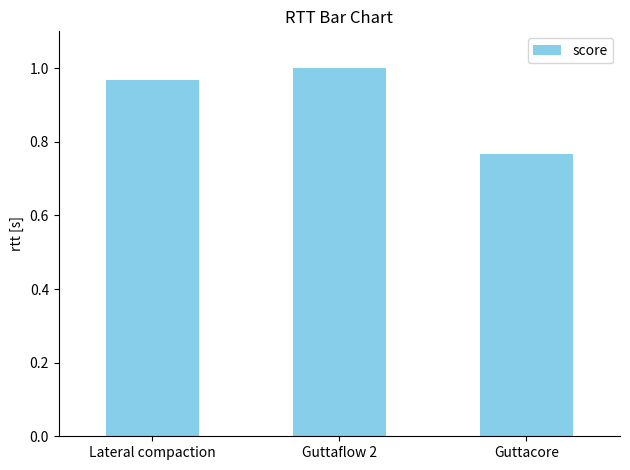

What is the sum of the values at Guttacore and Lateral compaction?

1.7